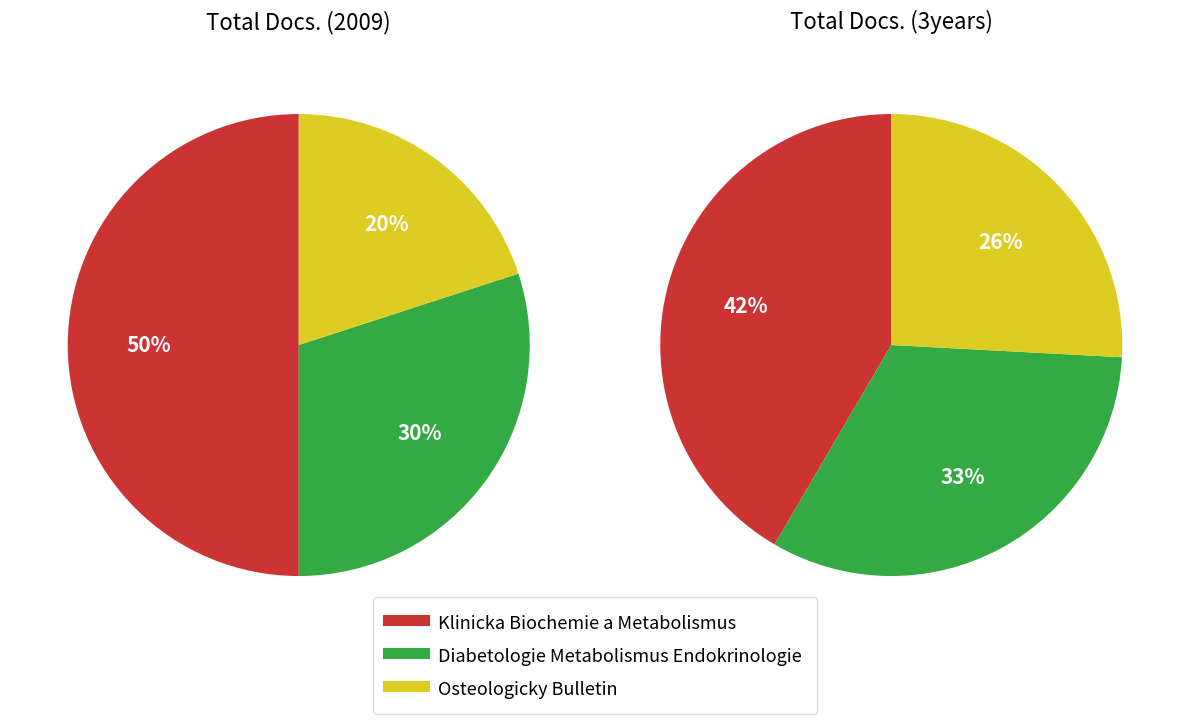

What percentage is the Klinicka Biochemie a Metabolismus slice, to the nearest percent?

42%